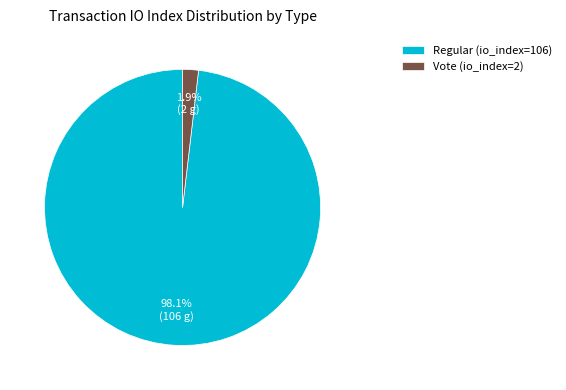

How many segments does this pie chart have?

2